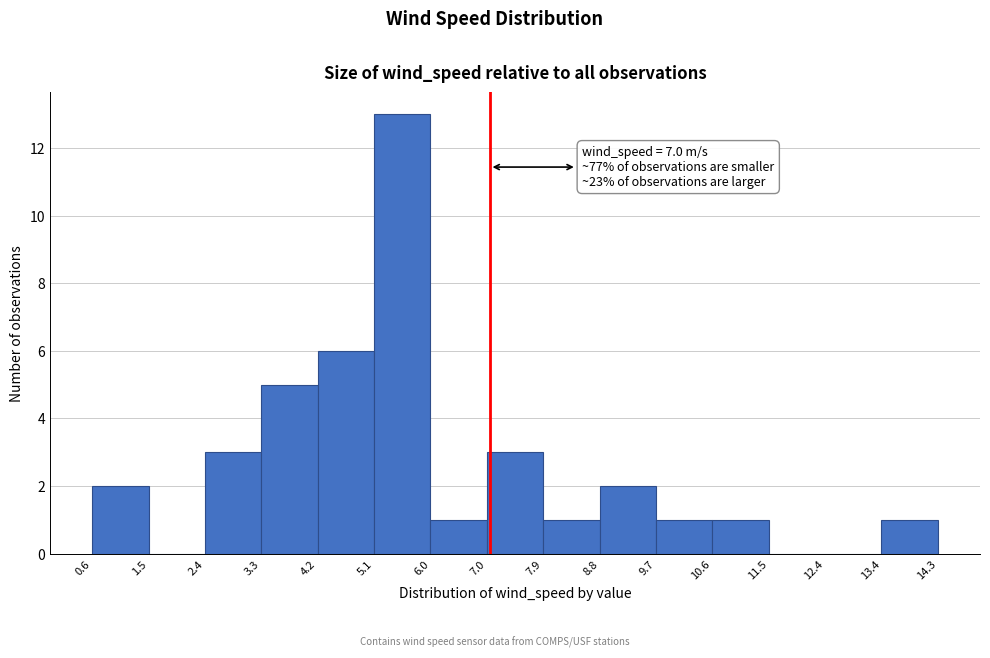

Over which range of the x-axis is the bar tallest?

5.1 to 6.0